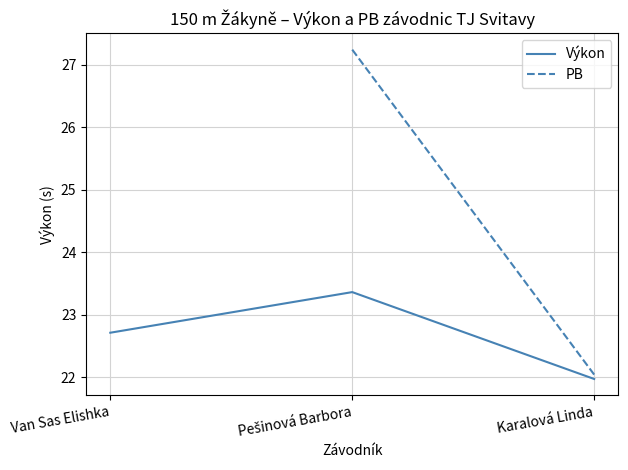

Rank the series at Karalová Linda from highest to lowest value.

PB, Výkon